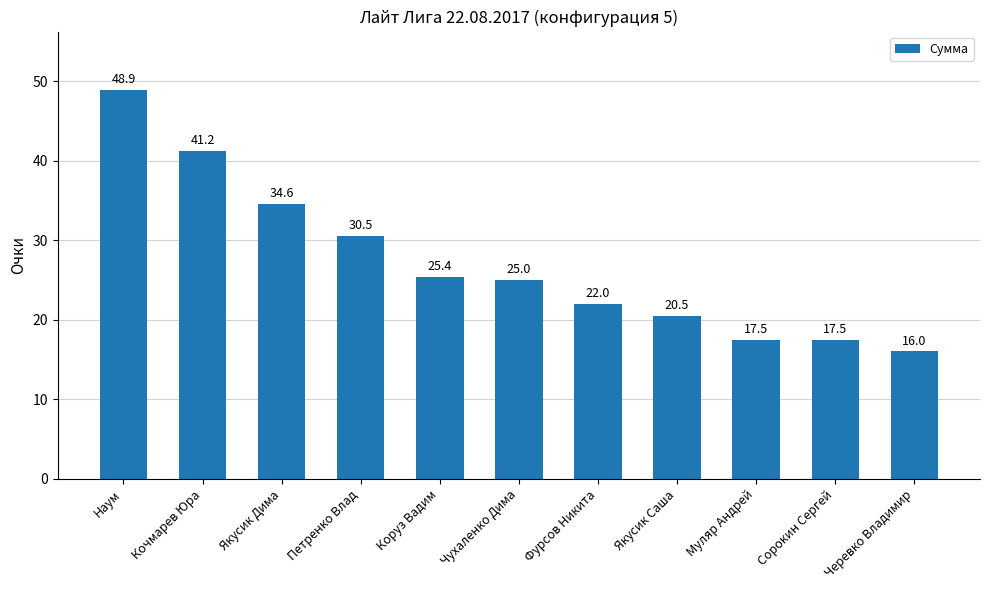

What is the difference between the maximum and minimum values?

32.9